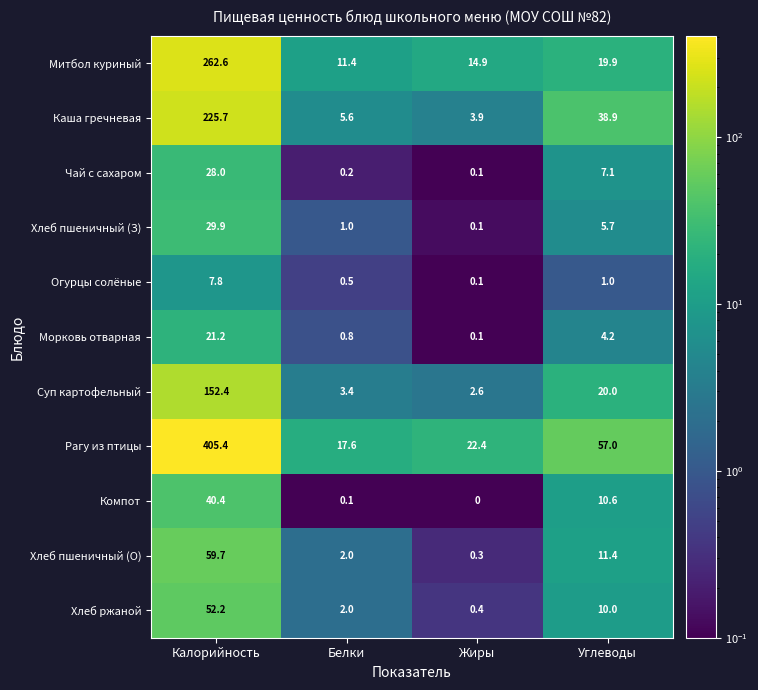

Count the number of data series in this chart.

11